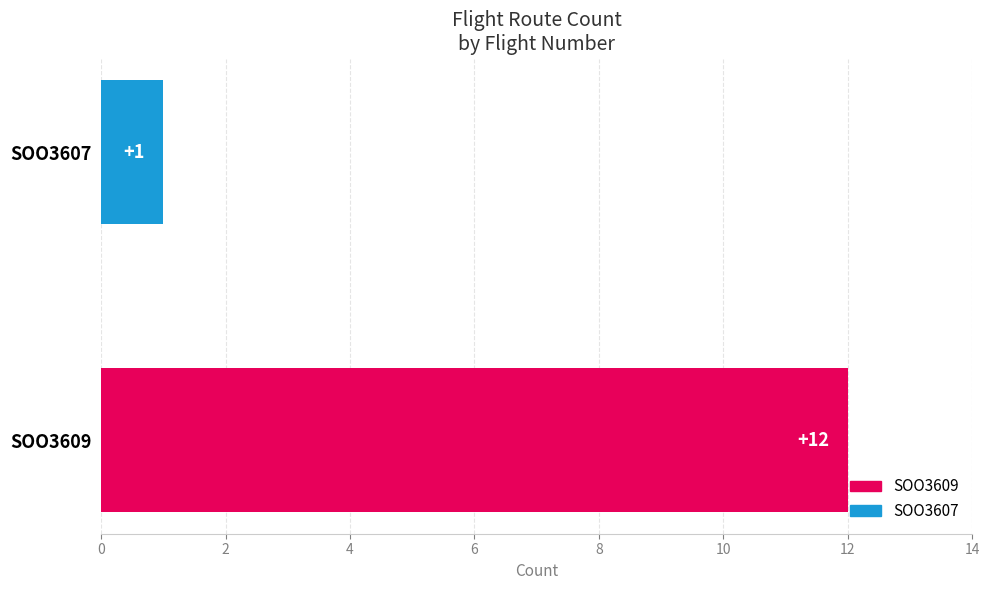

What is the sum of all values?

13